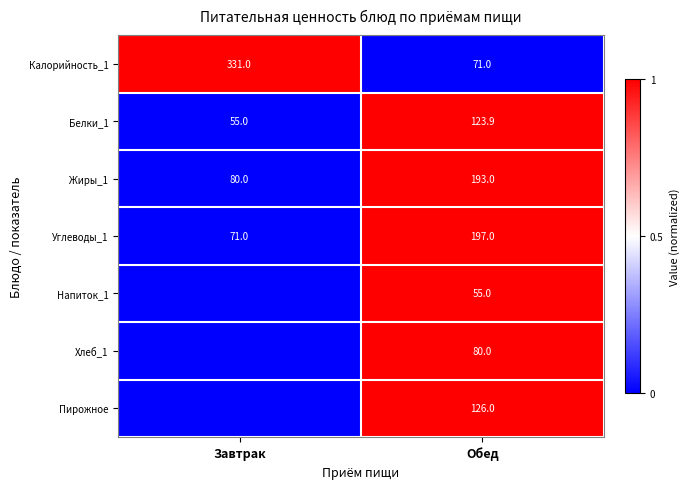

At Обед, list the series in order from smallest to largest.

Напиток_1, Калорийность_1, Хлеб_1, Белки_1, Пирожное, Жиры_1, Углеводы_1